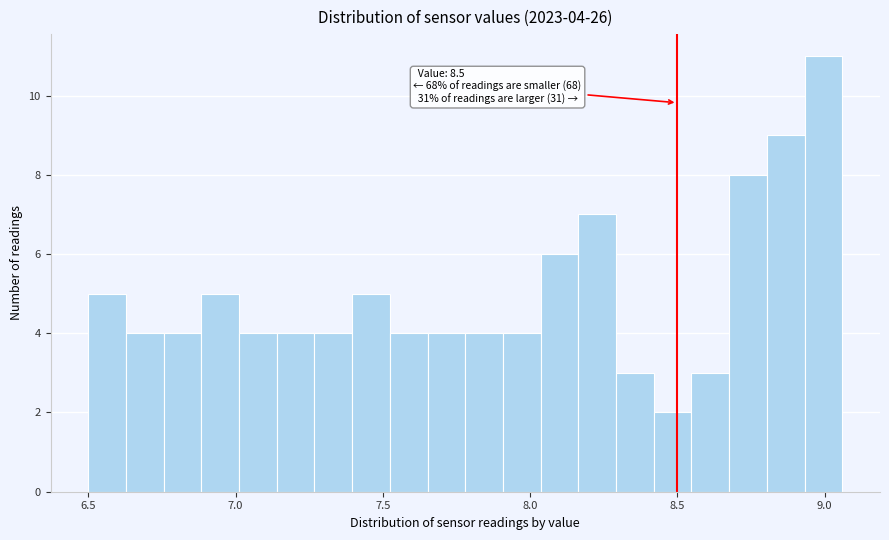

Around what value on the x-axis is the tallest bar? Give the approximate position of its centre, as read against the axis.

9.00